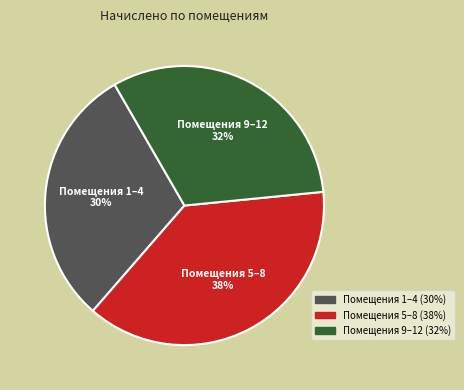

Count the number of slices in the pie.

3